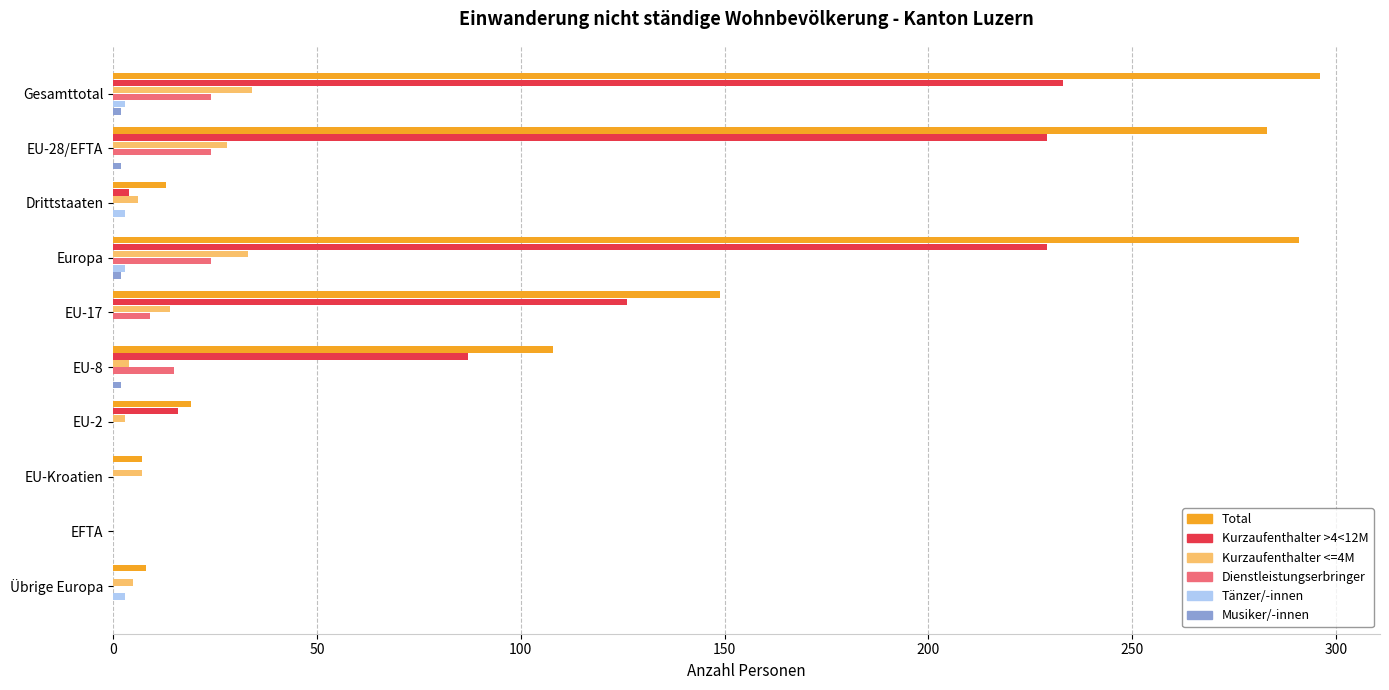

Is the value of Kurzaufenthalter >4<12M at Europa greater than the value of Dienstleistungserbringer at EU-8?

Yes